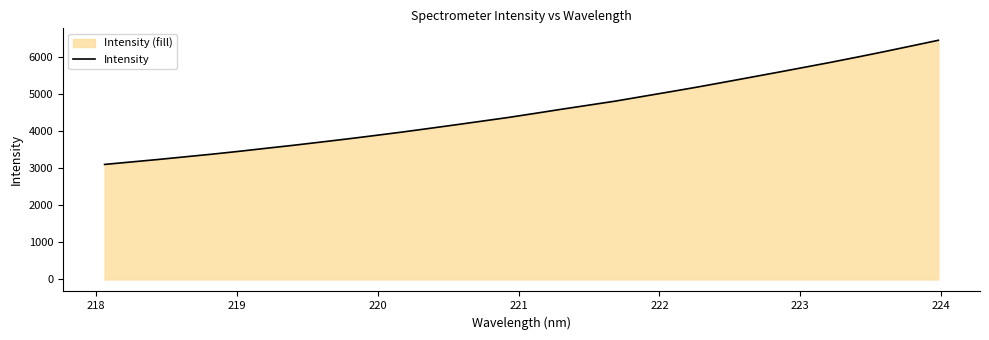

What is the difference between the maximum and minimum values?

3344.4